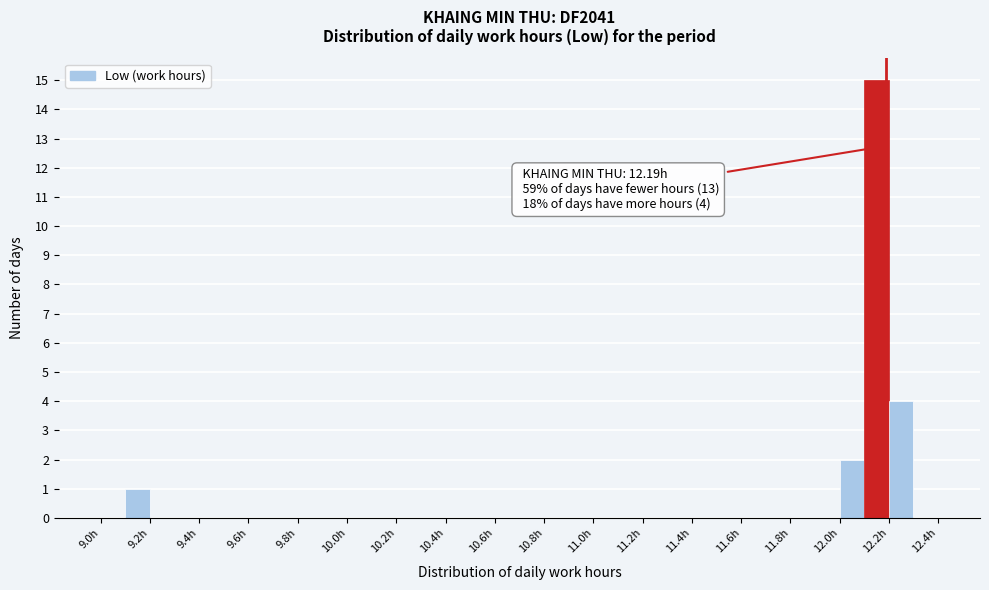

Over which range of the x-axis is the bar tallest?

12.1 to 12.2